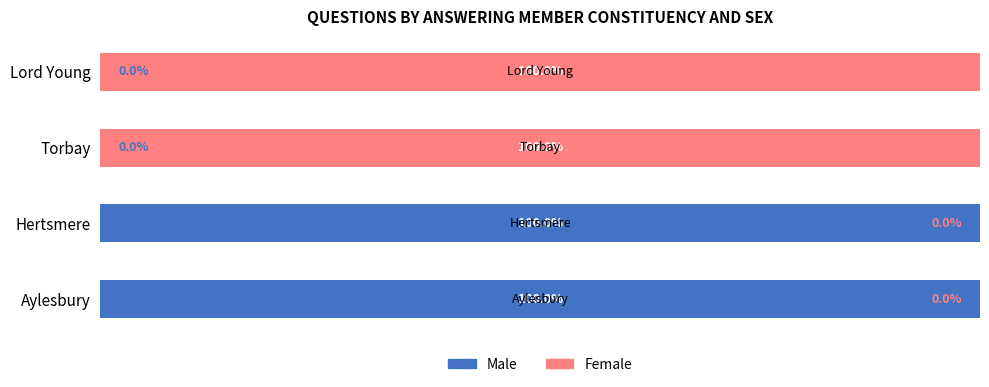

What is the average value of the Male series?

50